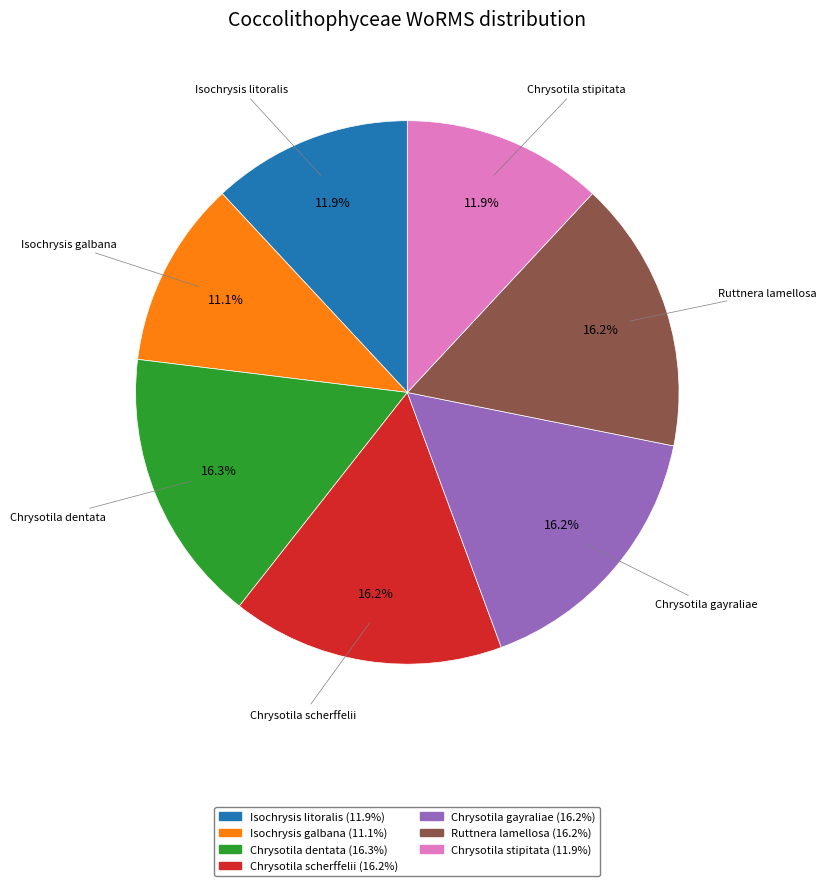

Count the number of slices in the pie.

7